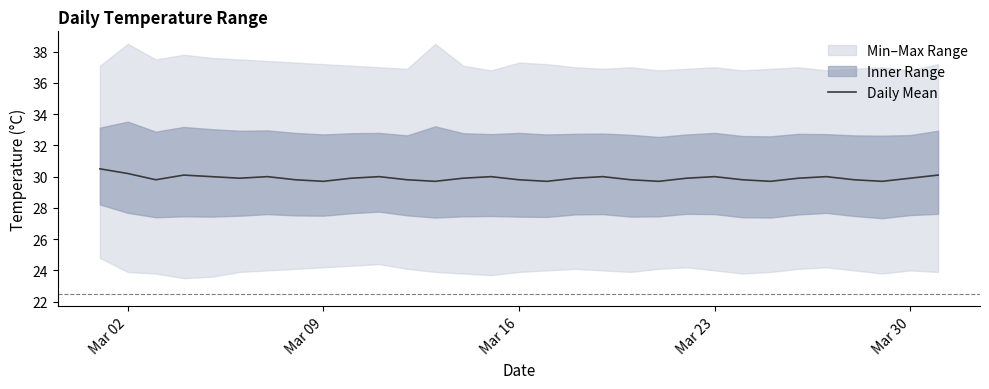

Reading left to right, what are all the values shown in this chart?

30.5	30.2	29.8	30.1	30.0	29.9	30.0	29.8	29.7	29.9	30.0	29.8	29.7	29.9	30.0	29.8	29.7	29.9	30.0	29.8	29.7	29.9	30.0	29.8	29.7	29.9	30.0	29.8	29.7	29.9	30.1